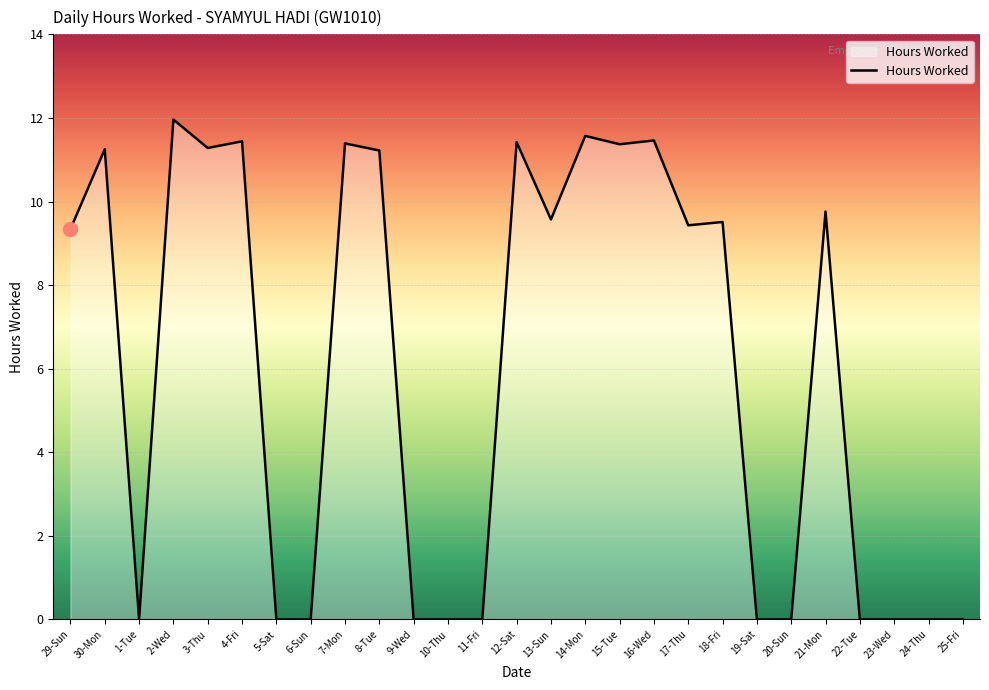

True or false: there are more than 2 points higher than both neighbors.

True